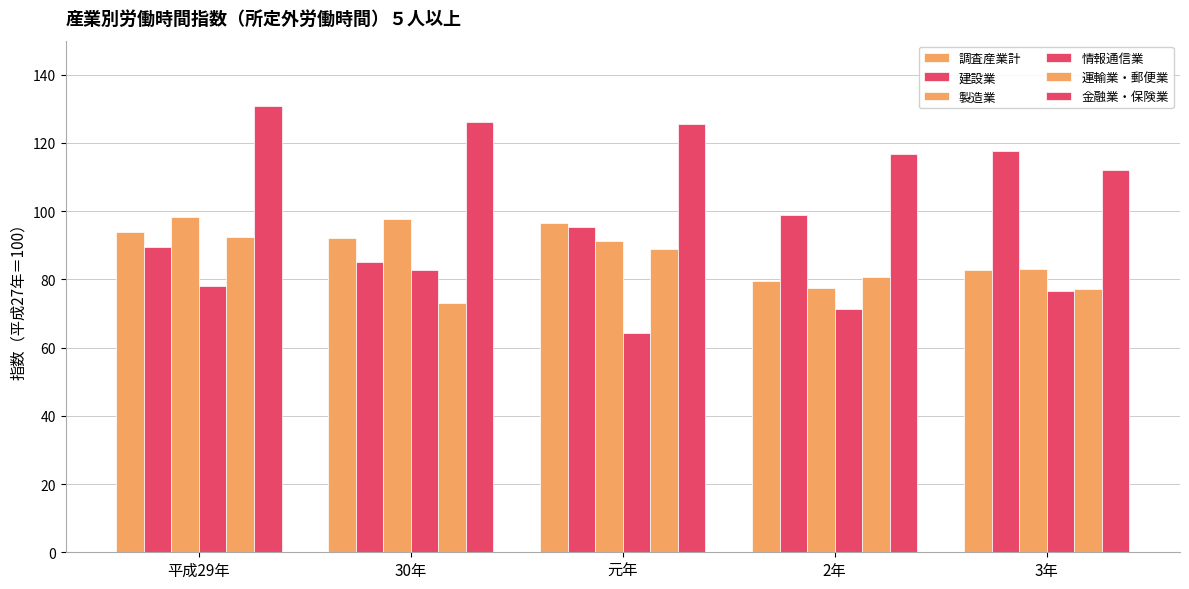

How many categories are shown in the chart?

5